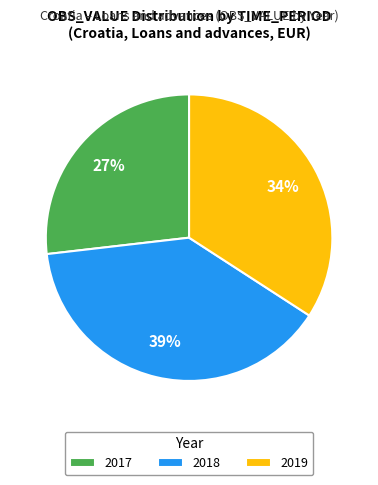

Which slice is the largest?

2018